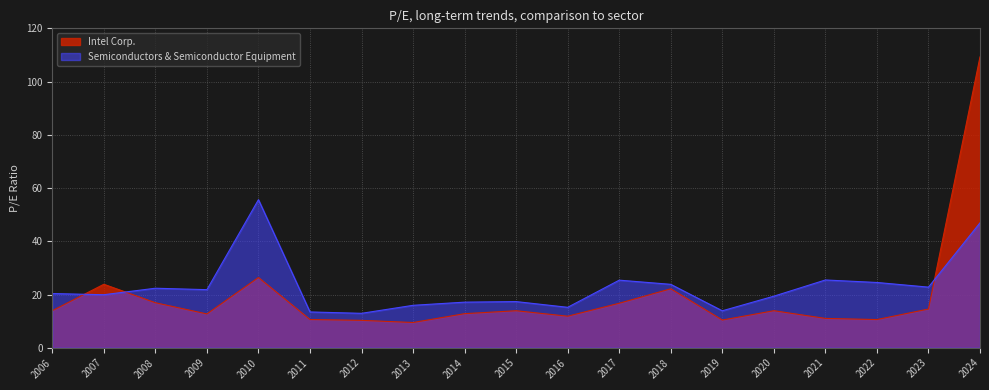

What is the difference between the highest and lowest values at 2023?

8.2